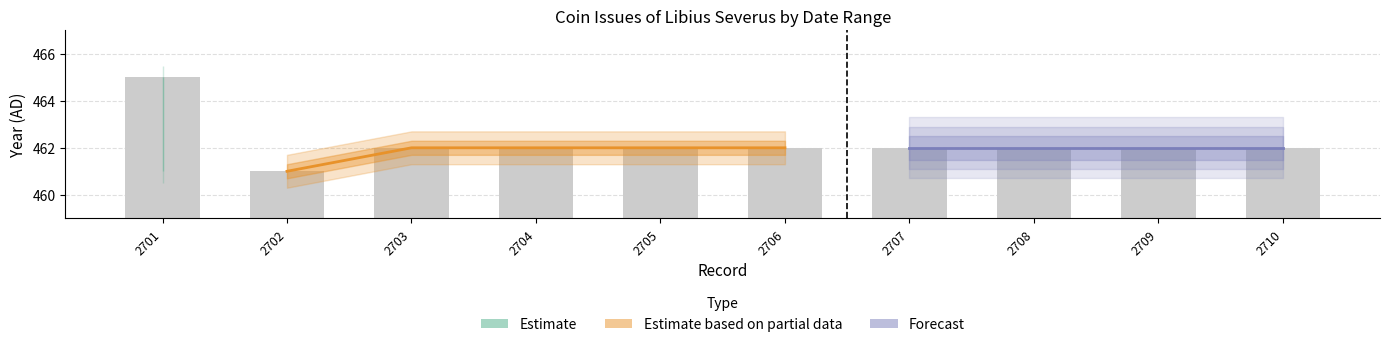

List the labels in order of value, smallest first.

2702, 2703, 2704, 2705, 2706, 2707, 2708, 2709, 2710, 2701